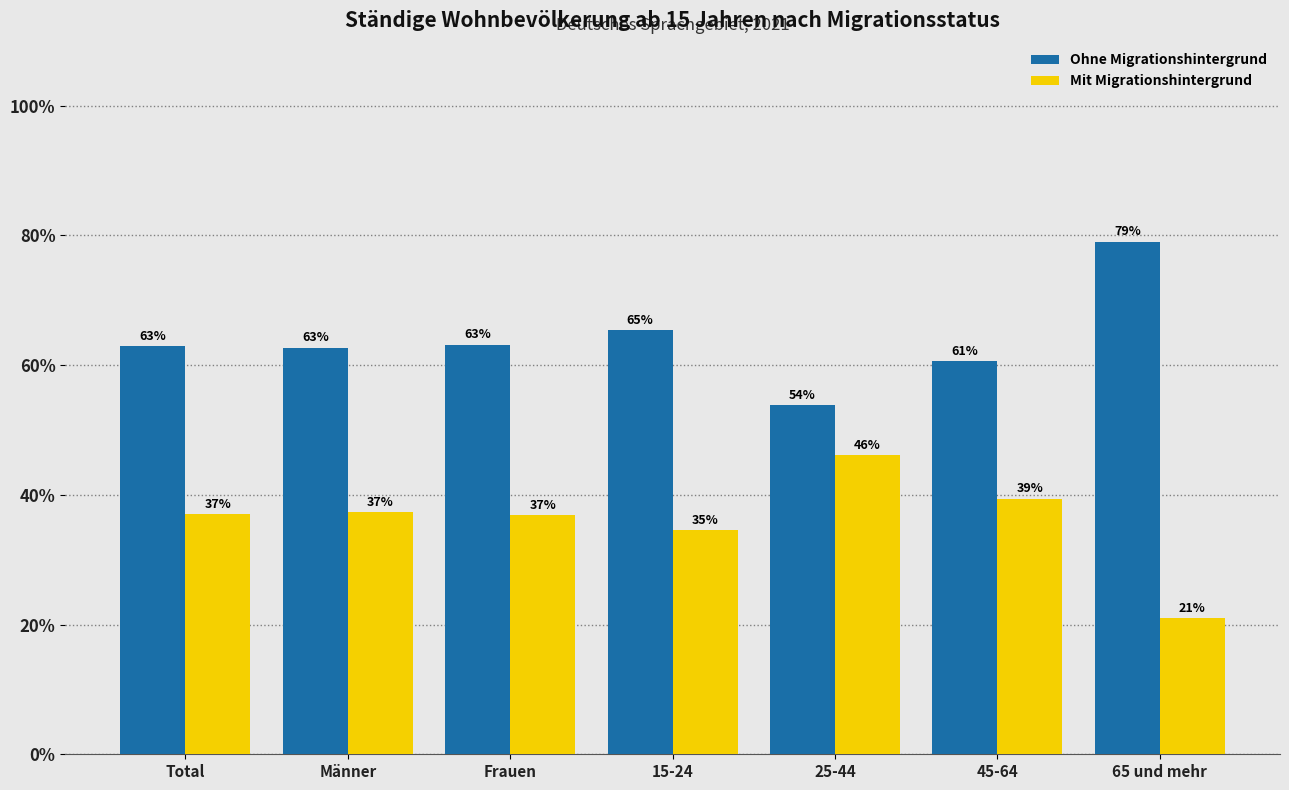

The Ohne Migrationshintergrund series shows 79.0 at 65 und mehr. True or false?

True